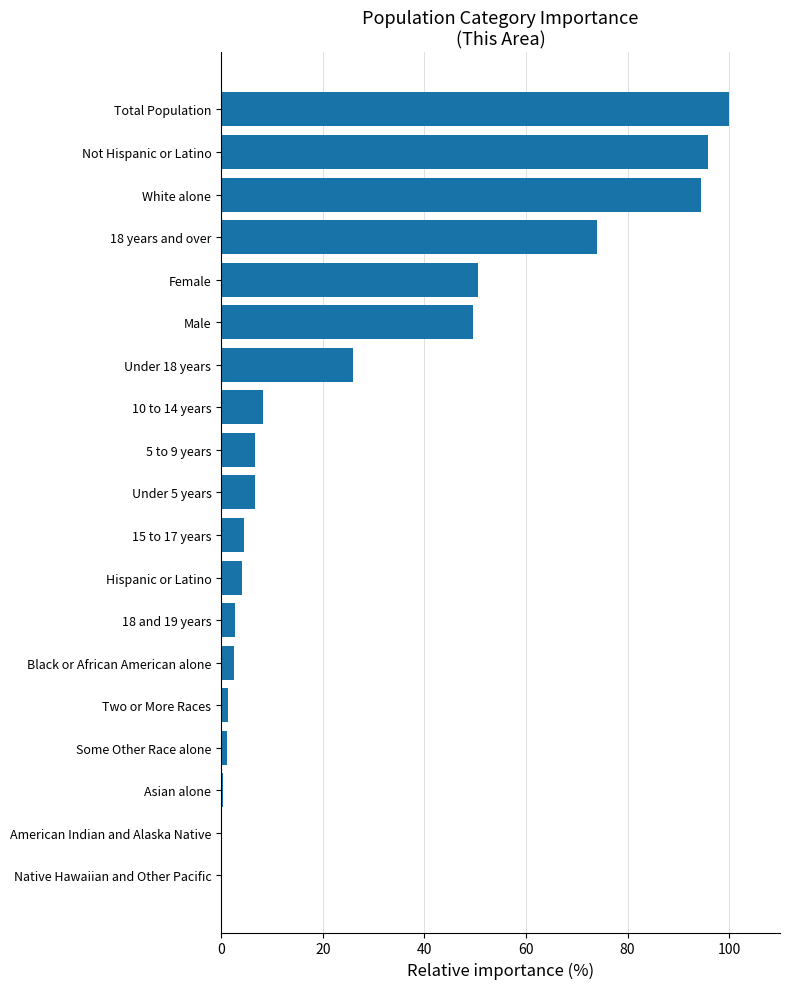

Which label corresponds to the largest value in the chart?

Total Population